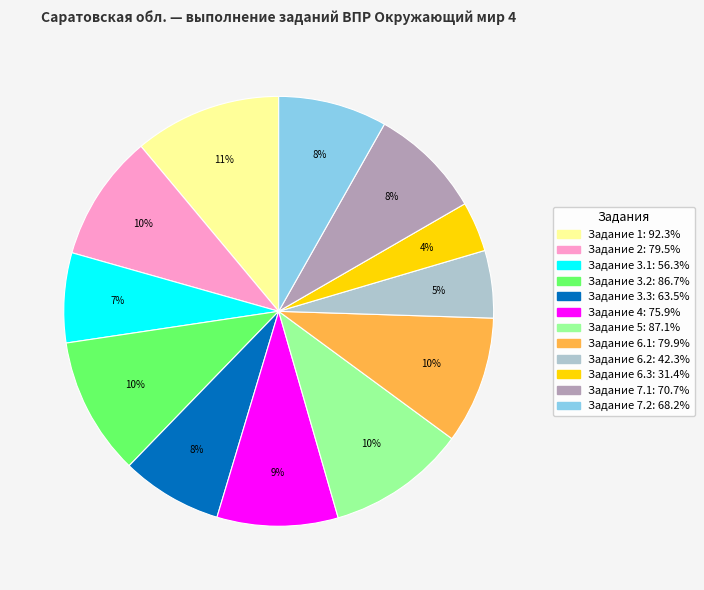

To the nearest percent, what is the average slice percentage?

8%